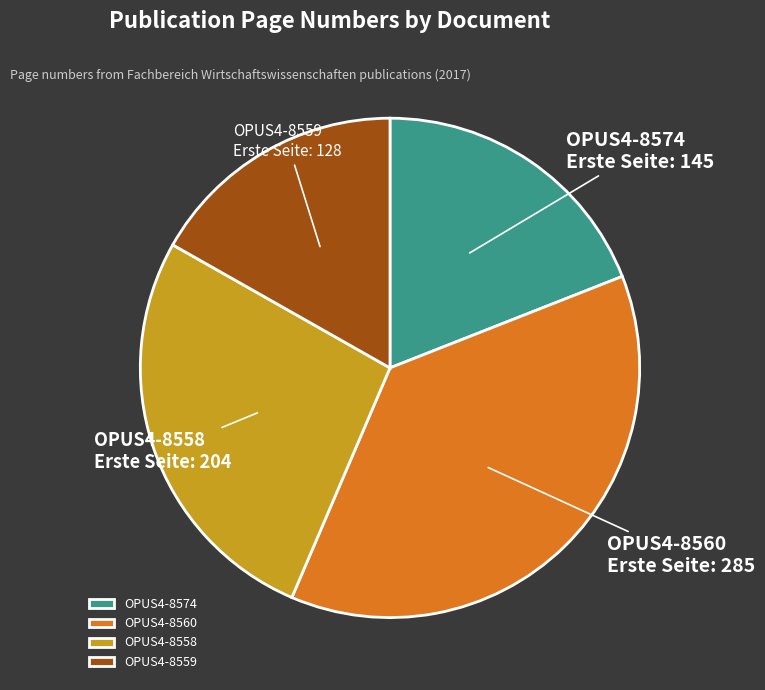

Rank the categories by value from highest to lowest.

OPUS4-8560, OPUS4-8558, OPUS4-8574, OPUS4-8559